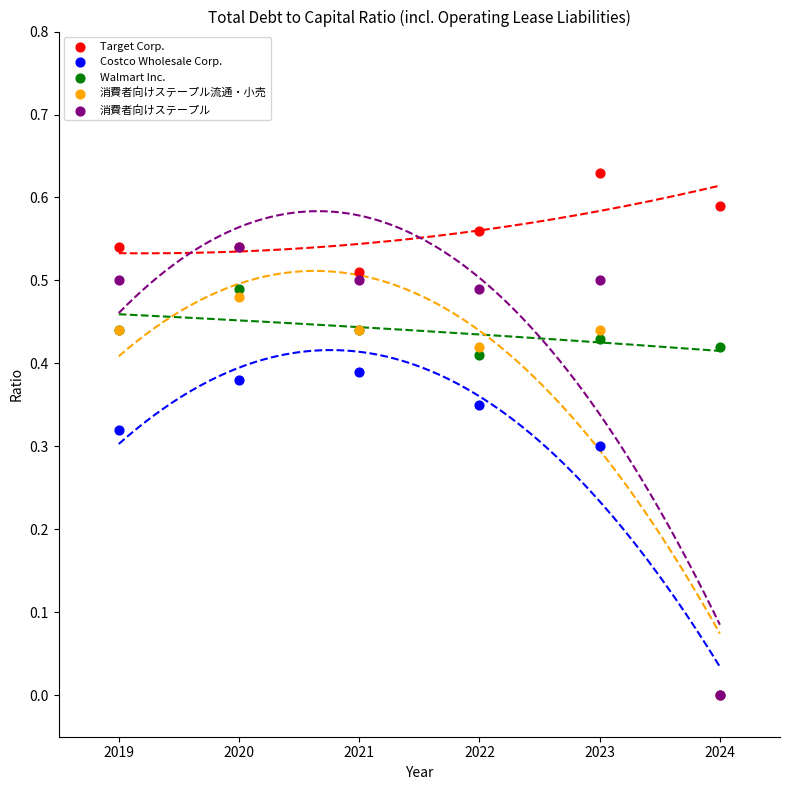

What are all the series names shown in the legend?

Target Corp., Costco Wholesale Corp., Walmart Inc., 消費者向けステープル流通・小売, 消費者向けステープル